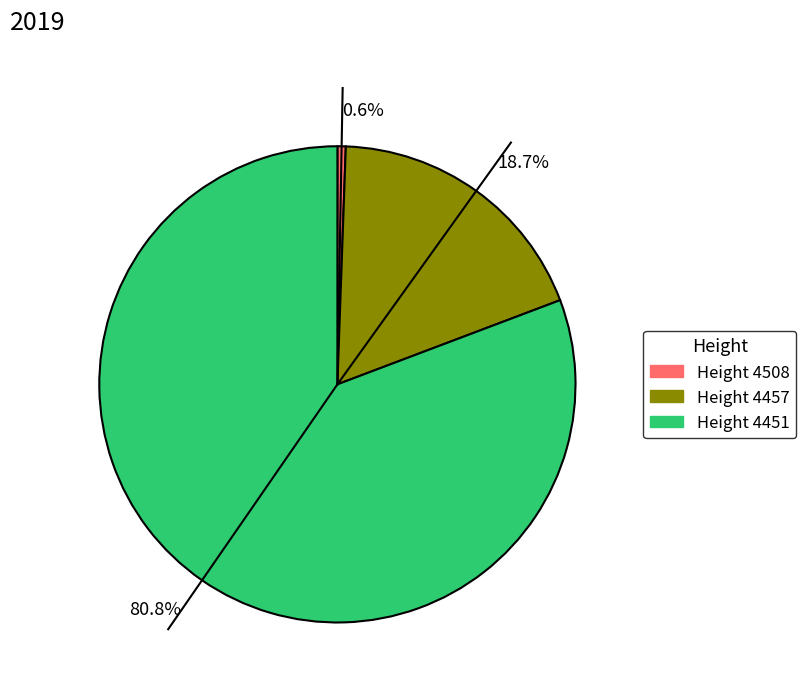

What is the total percentage of 18.7% and 80.8%?

99.4%